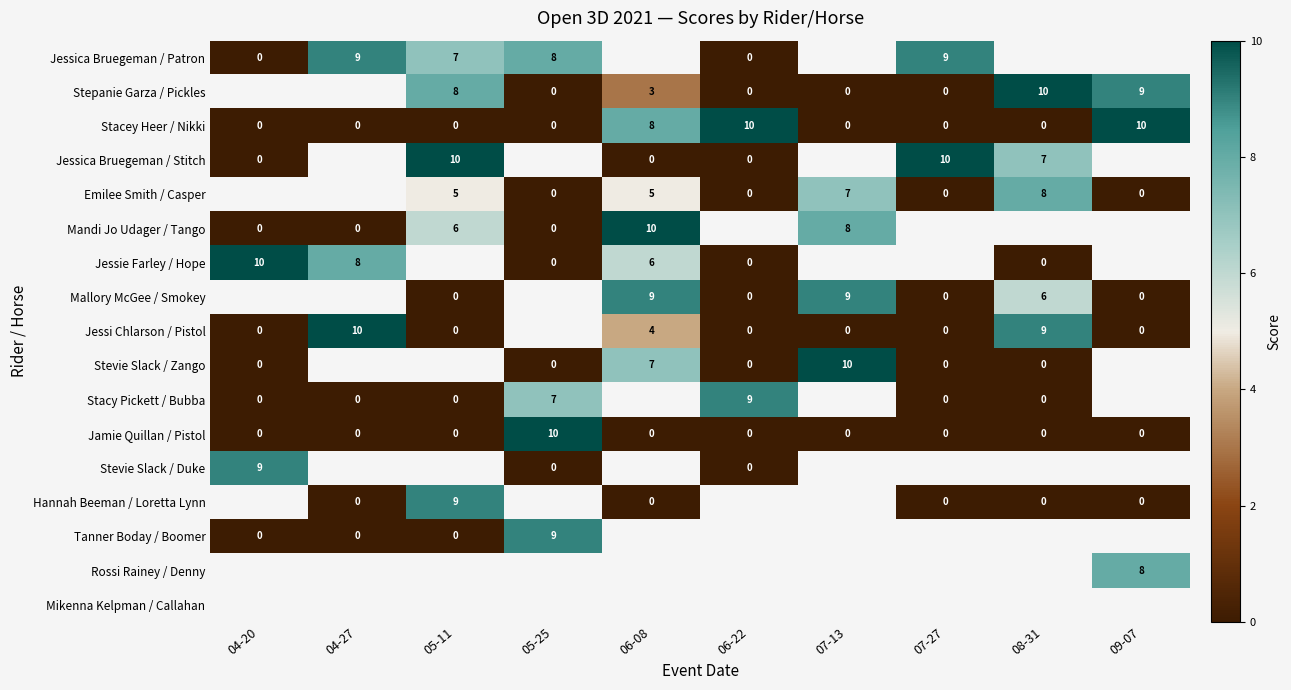

How many Stacey Heer / Nikki values are between 0 and 8?

8